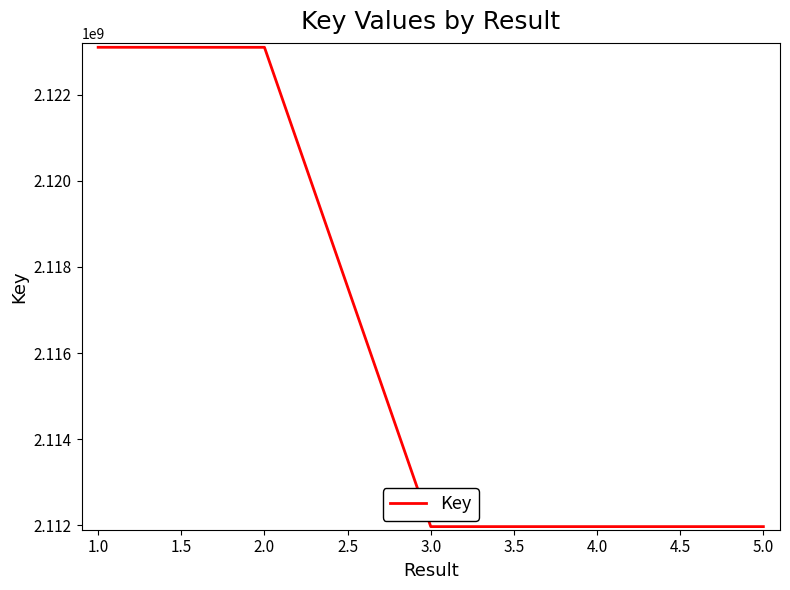

Which has a higher value, 3.0 or 1.0?

1.0